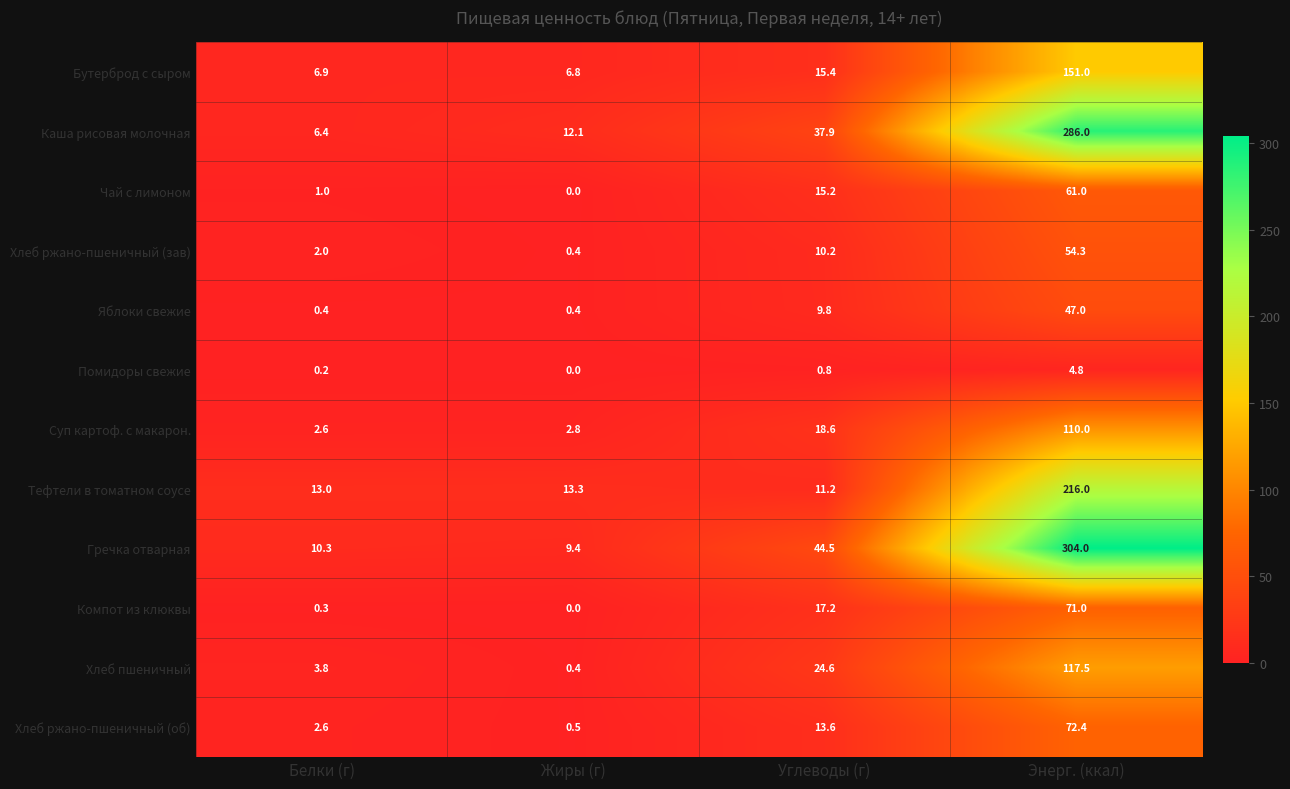

What is the sum of the Яблоки свежие values at Белки (г) and Углеводы (г)?

10.2